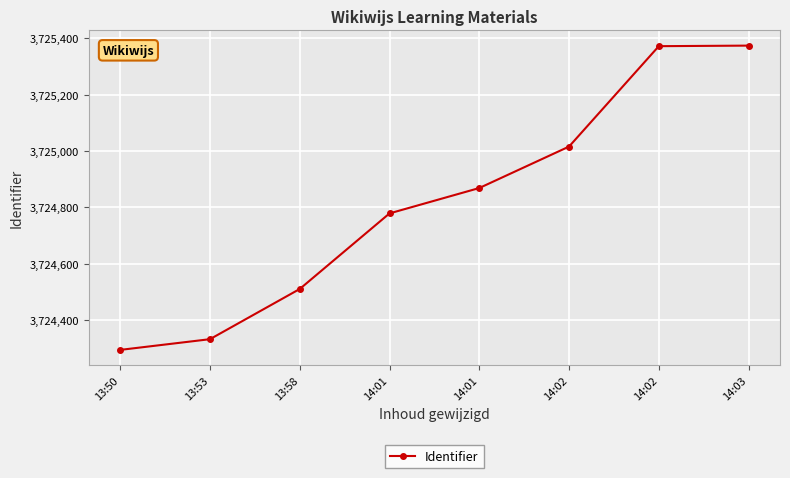

True or false: the data shows 3725016 at 14:02.

True